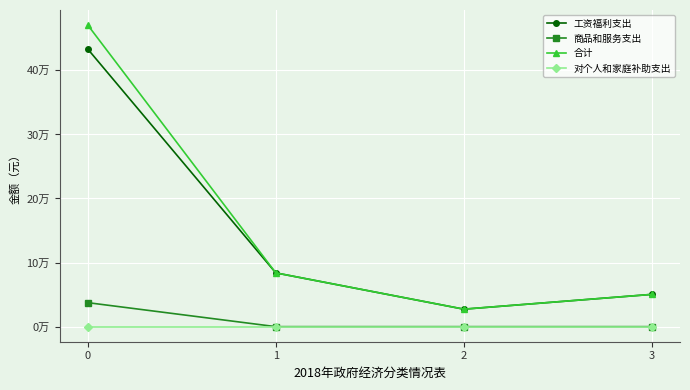

What is the maximum value for 合计?

470656.6